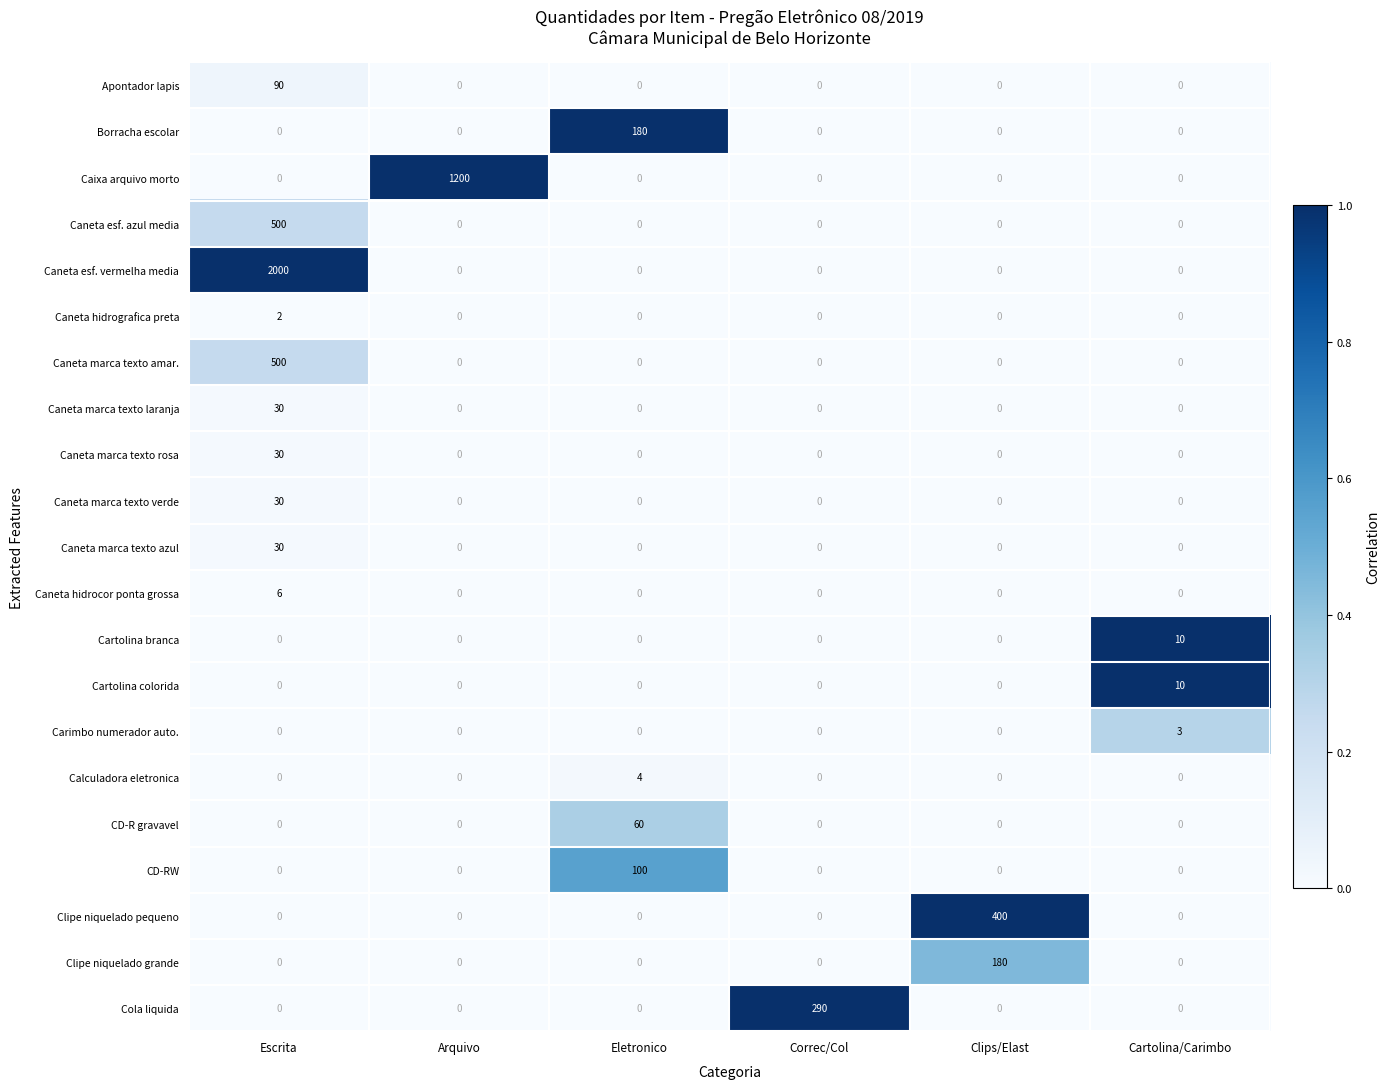

What is the total value across all series at Clips/Elast?

580